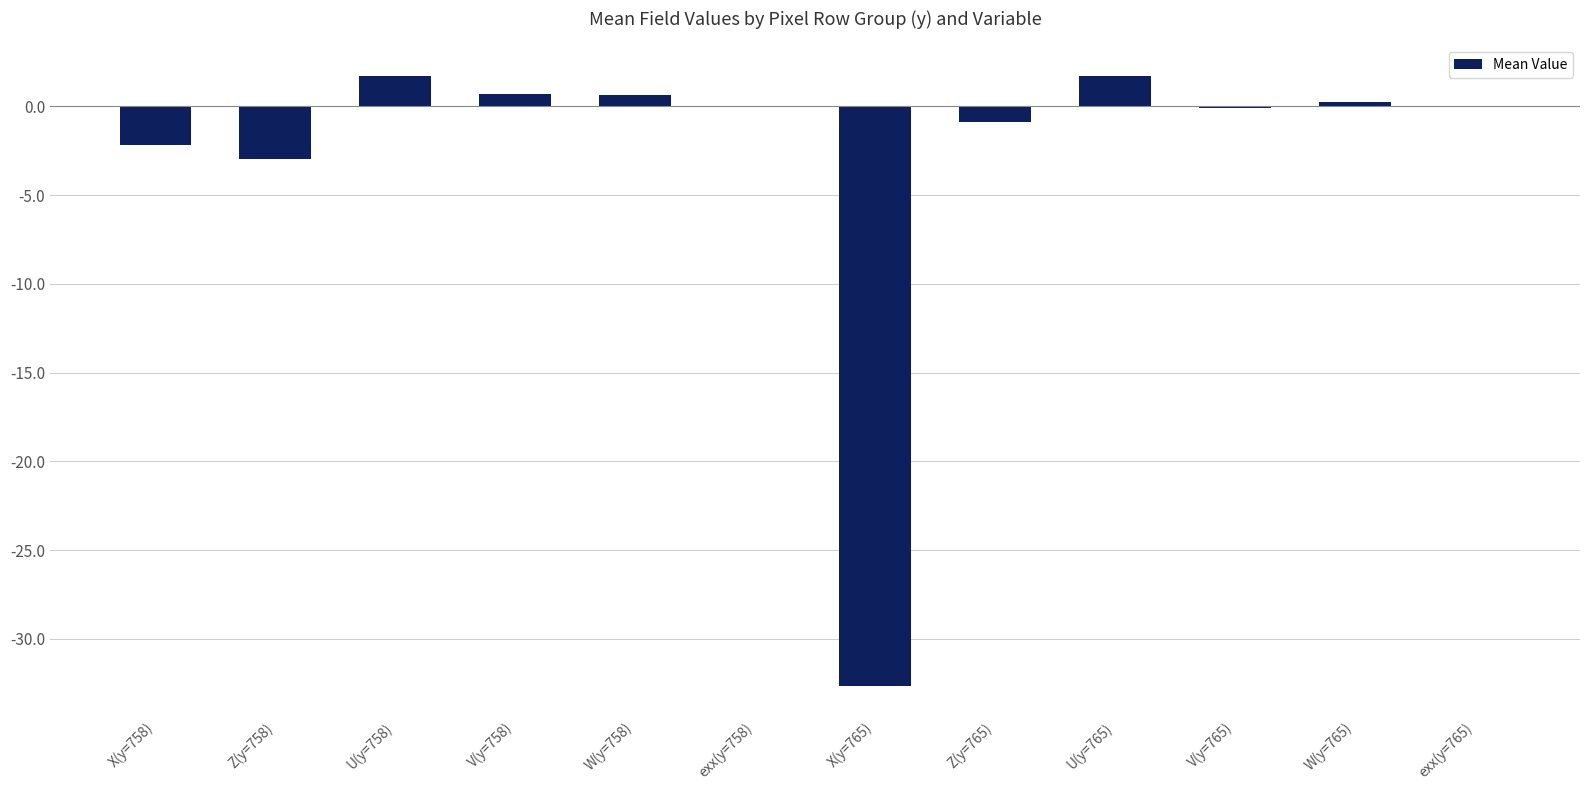

Is it true that the value at X(y=758) is -3.5?

False